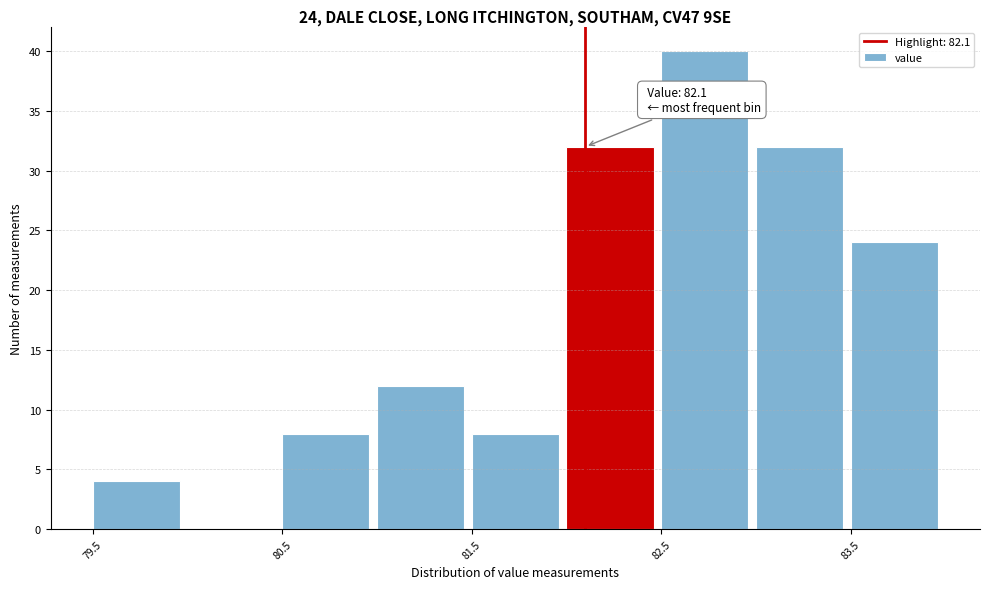

Which range on the x-axis has the tallest bar?

82.5 to 83.0